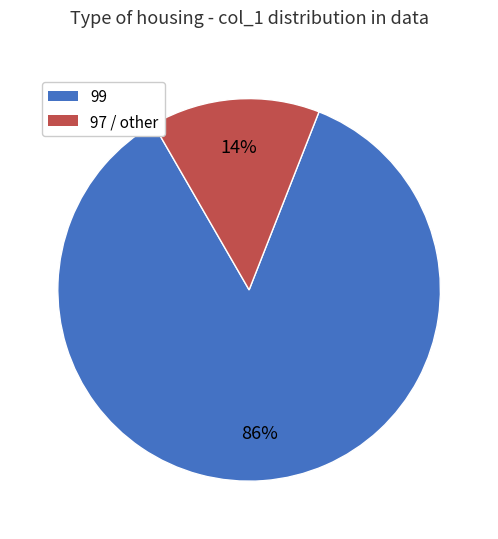

Is the sum of 99 and 97 / other greater than half?

Yes